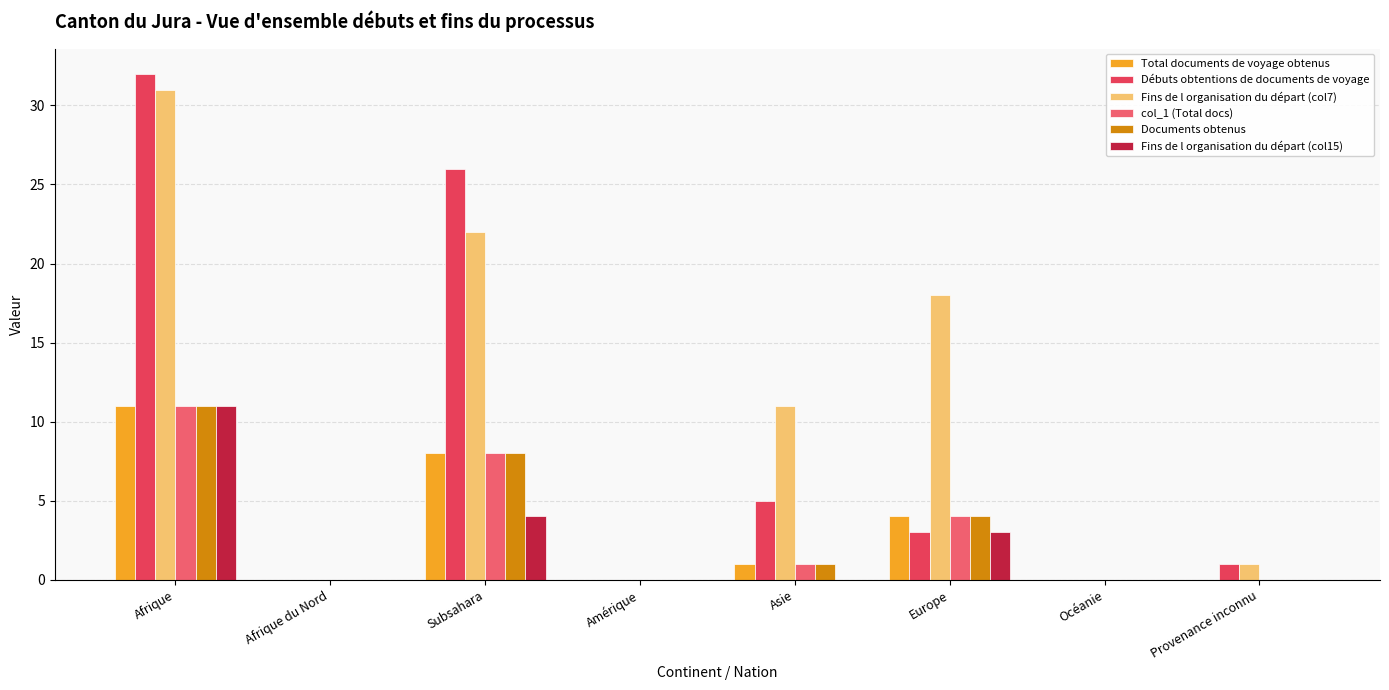

What position from the left is Afrique du Nord?

2